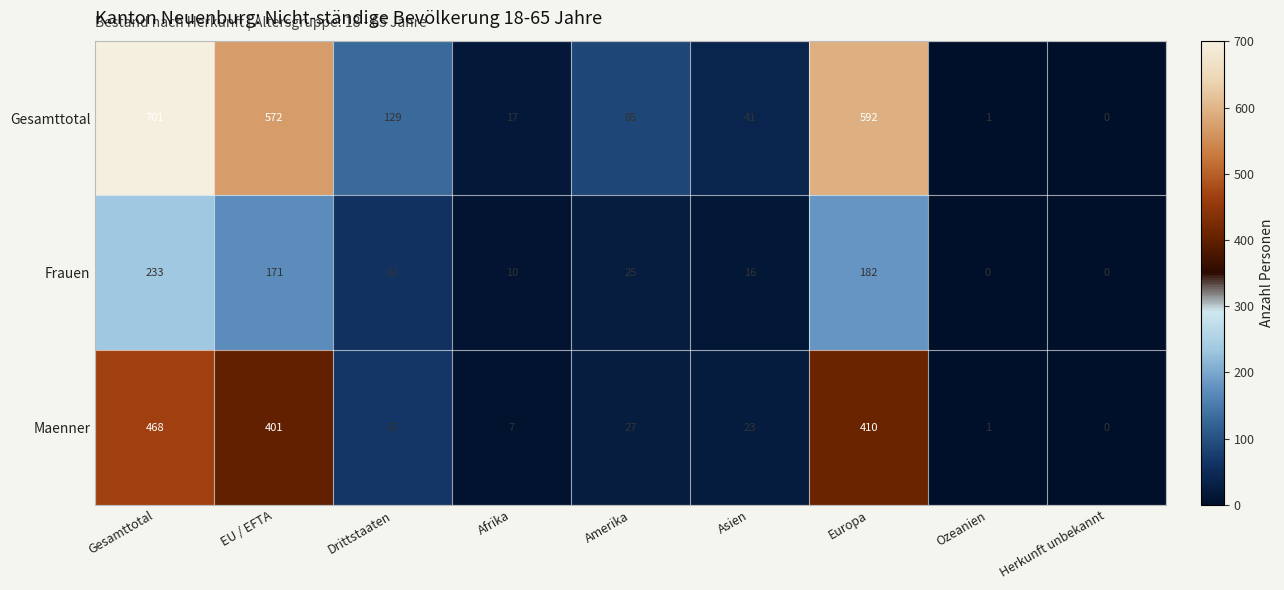

At which category is the sum across all series the highest?

Gesamttotal